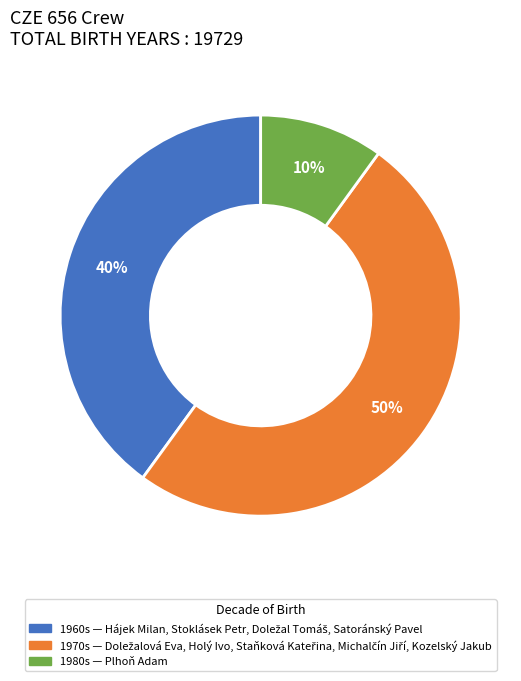

To the nearest percent, what is the difference between the largest and smallest slice percentages?

40%